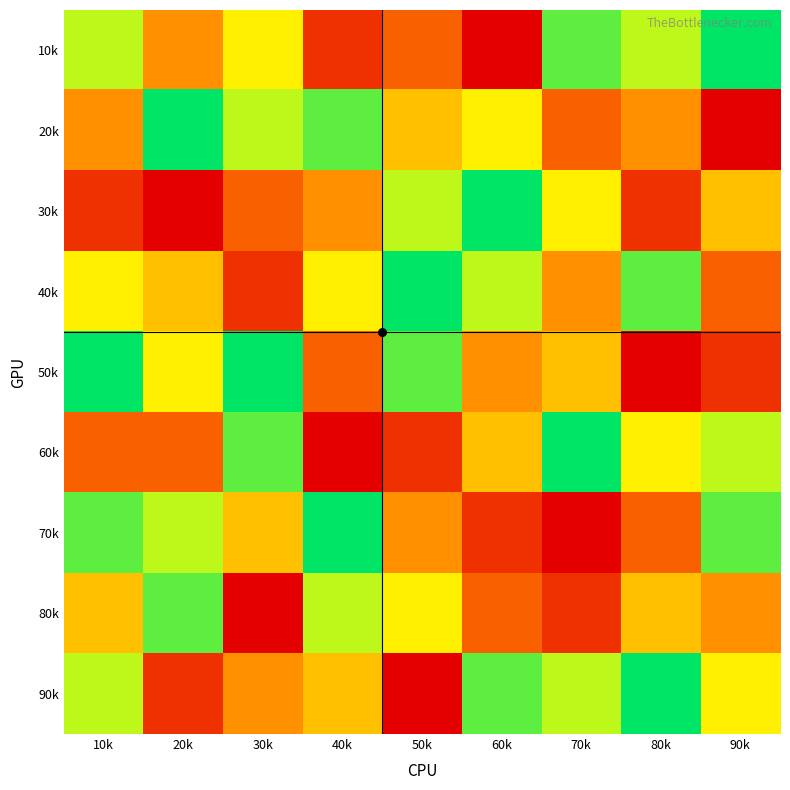

Count the number of categories in the chart.

9